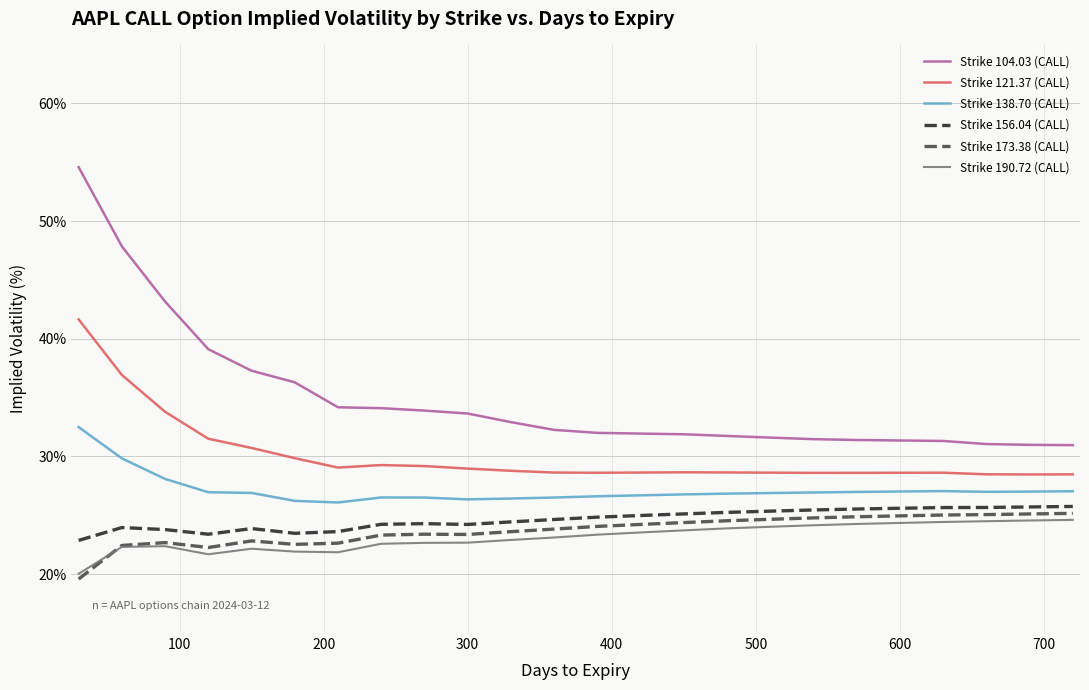

How many distinct data groups are displayed?

6